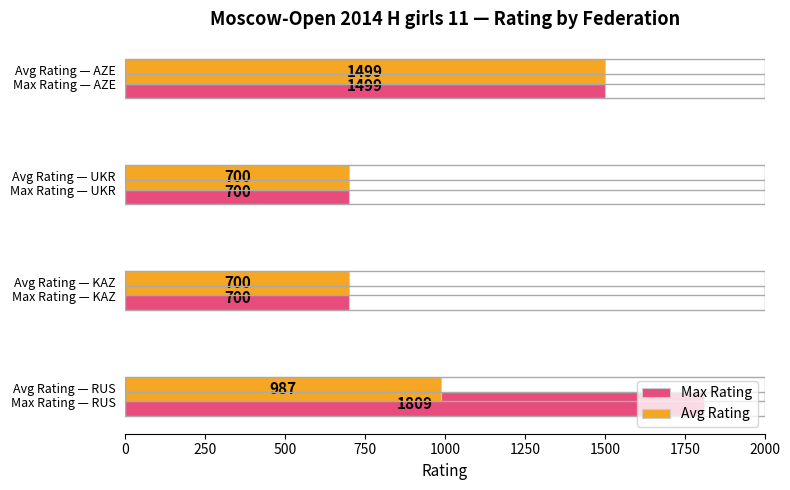

What is the difference between the maximum and minimum values in the Avg Rating series?

799